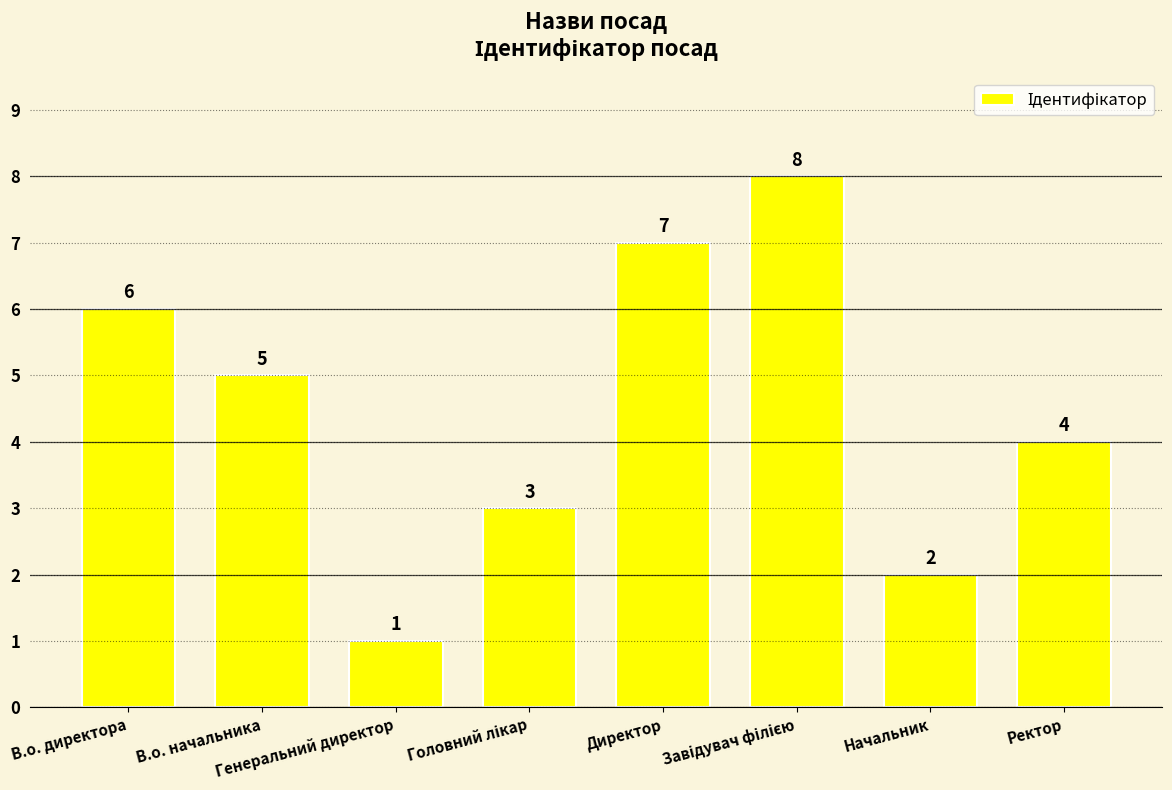

Reading left to right, extract all data points from this chart.

6	5	1	3	7	8	2	4